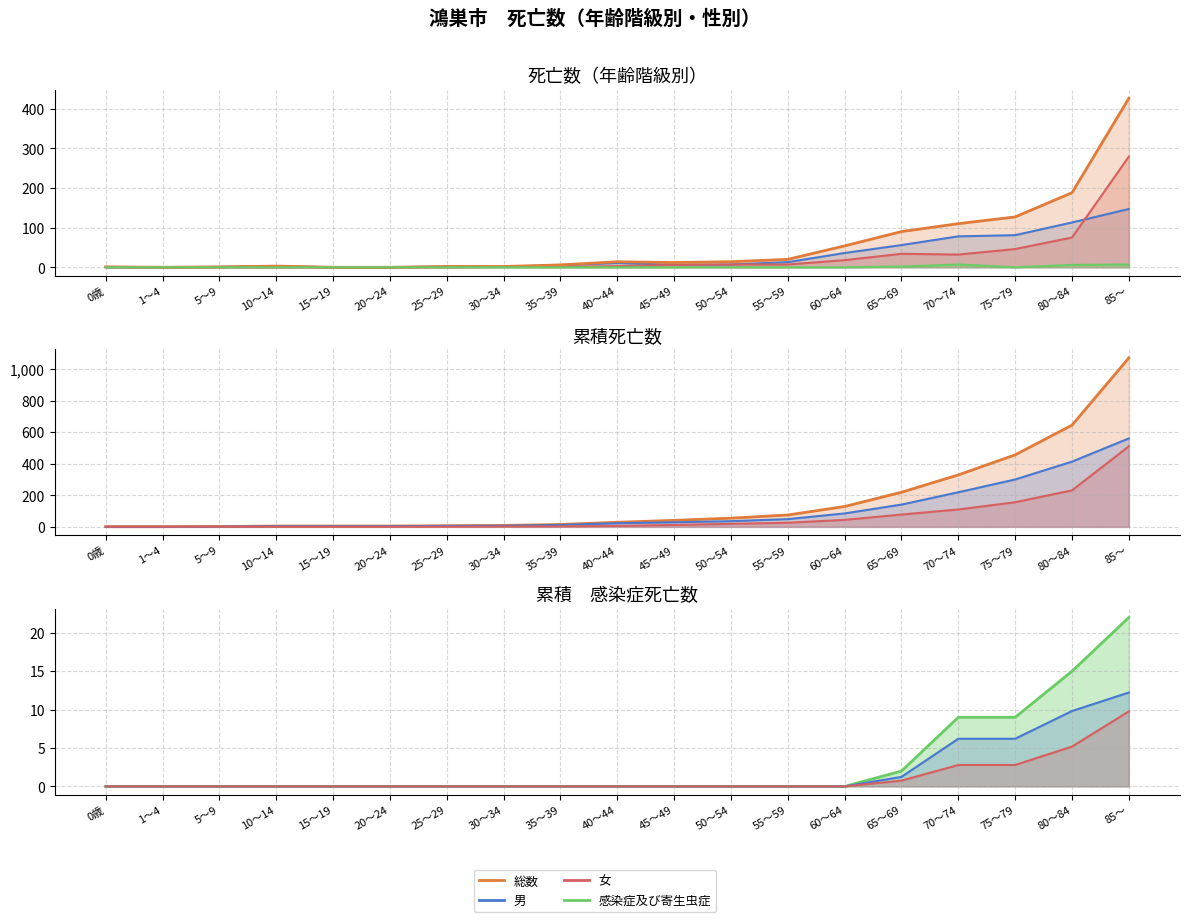

What value does the 悪性新生物（がん）推計 series have at 50～54?

36